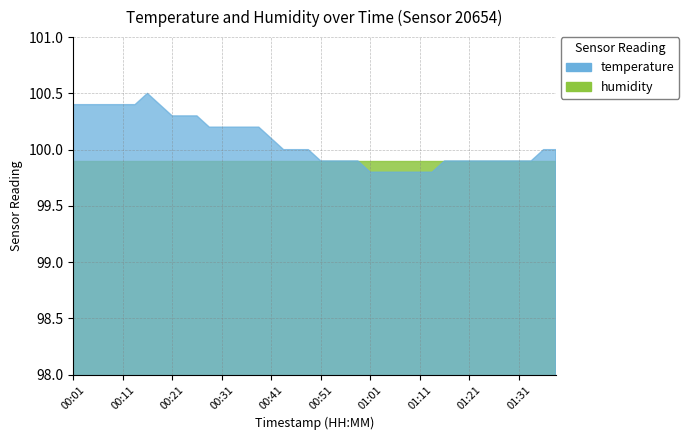

True or false: temperature has more than 0 interior local peaks.

True